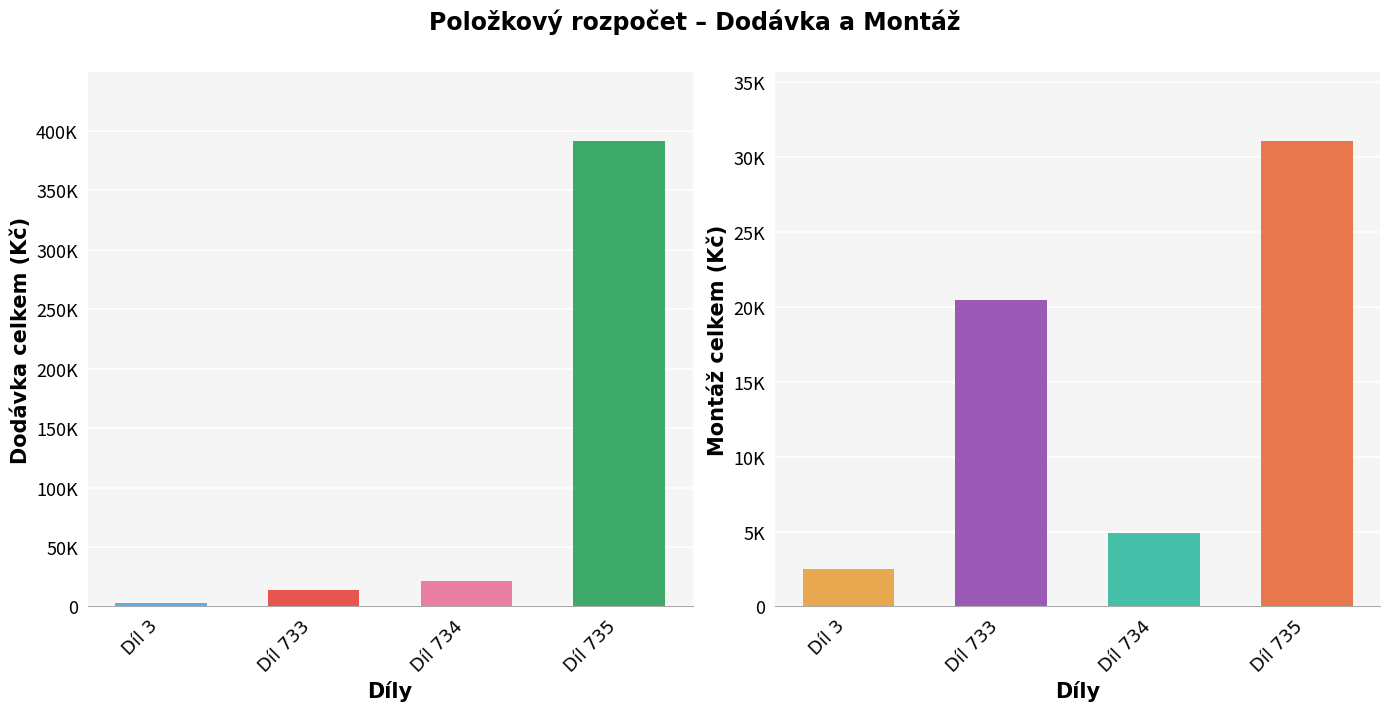

At which category is the sum across all series the highest?

Díl 735